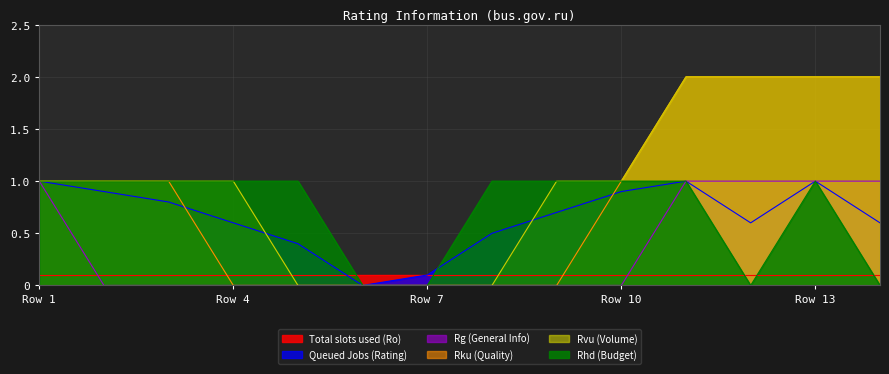

What is the sum of the Rvu (Volume) values at 11 and 6?

2.0